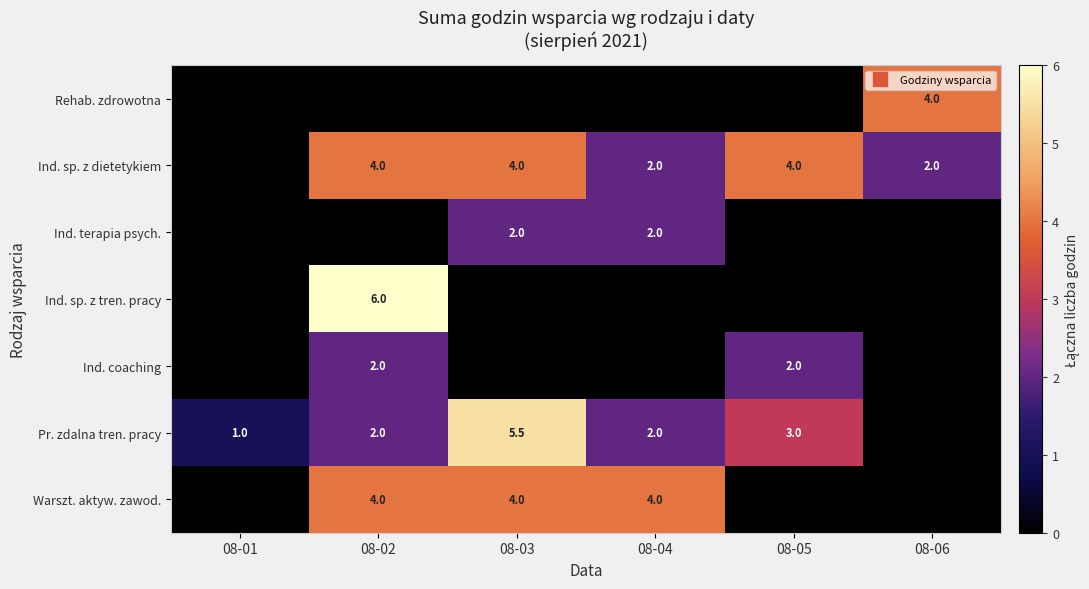

What is the highest value of the row_3 series?

6.0